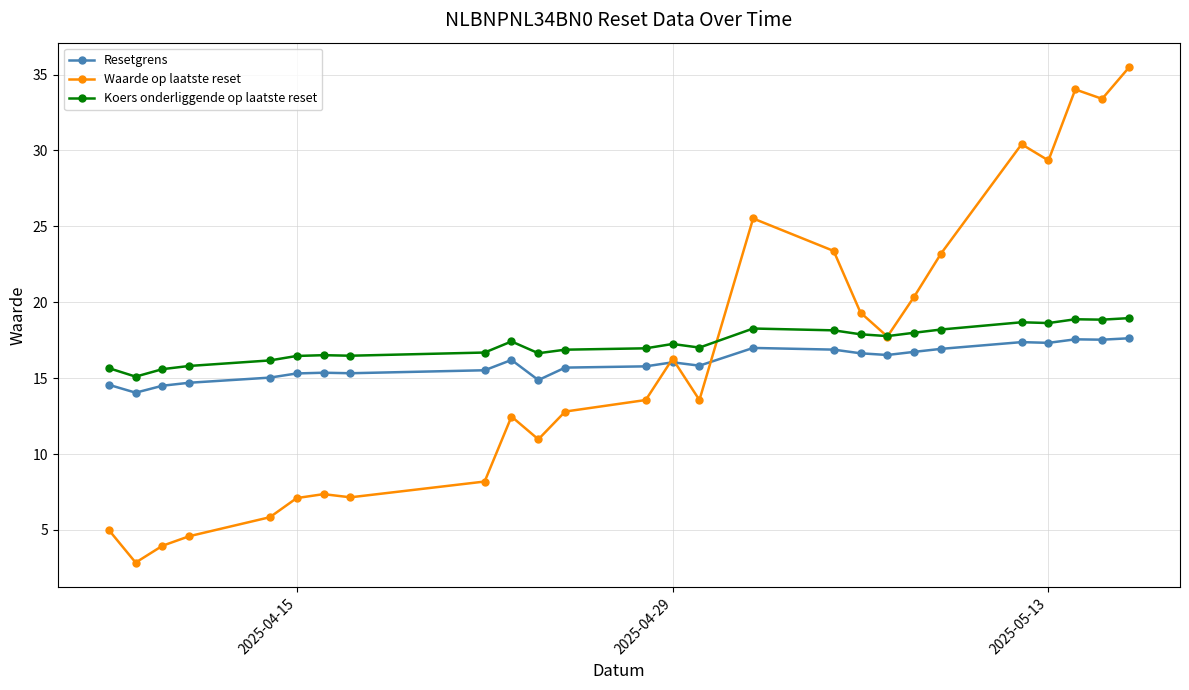

What is the value of the Resetgrens point at the 8th from the left?

15.3